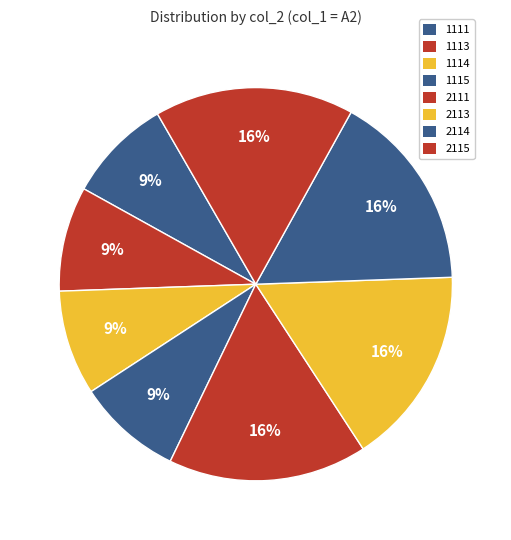

To the nearest percent, what percentage of the pie is 1115?

9%